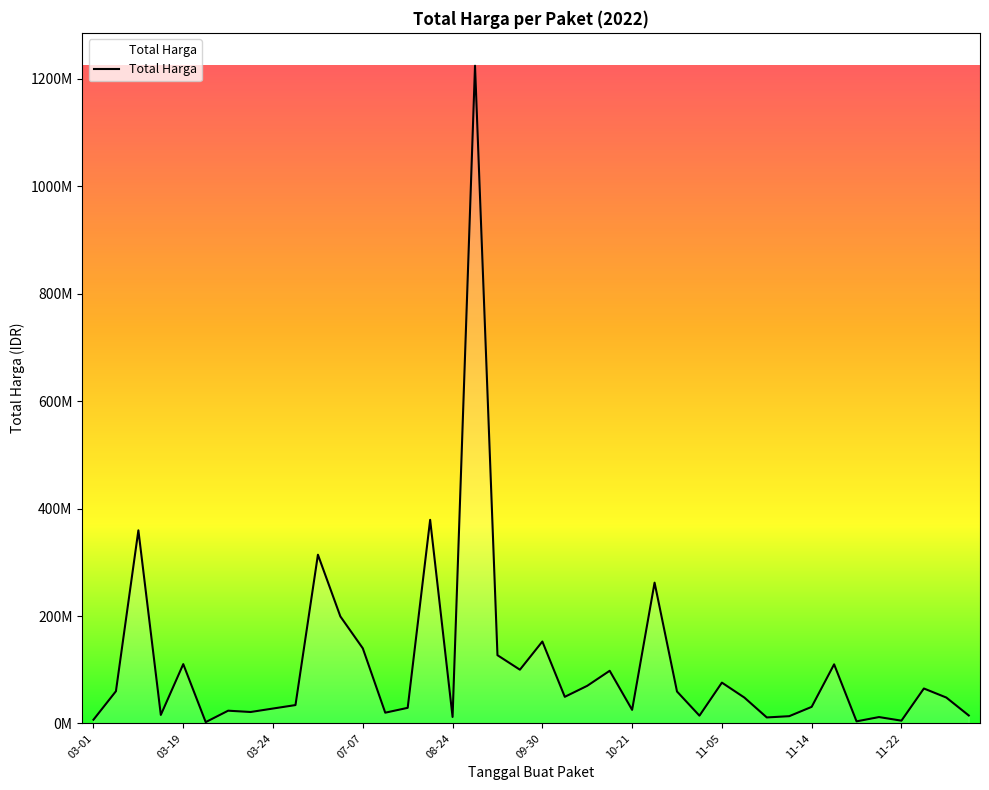

Does the chart display data point markers on the line(s)?

No